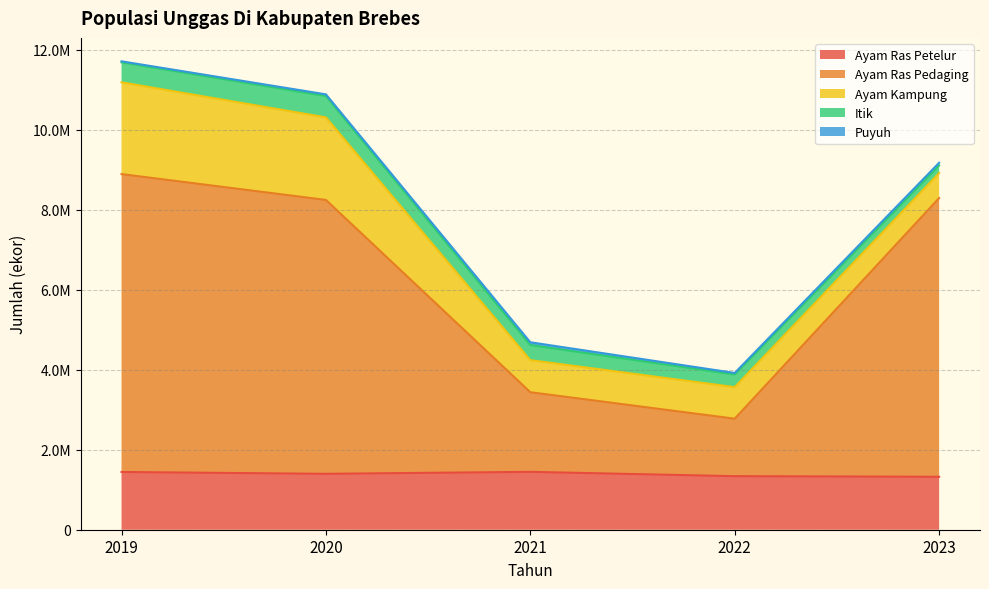

What is the spread (max minus min) of values at 2019?

7424256